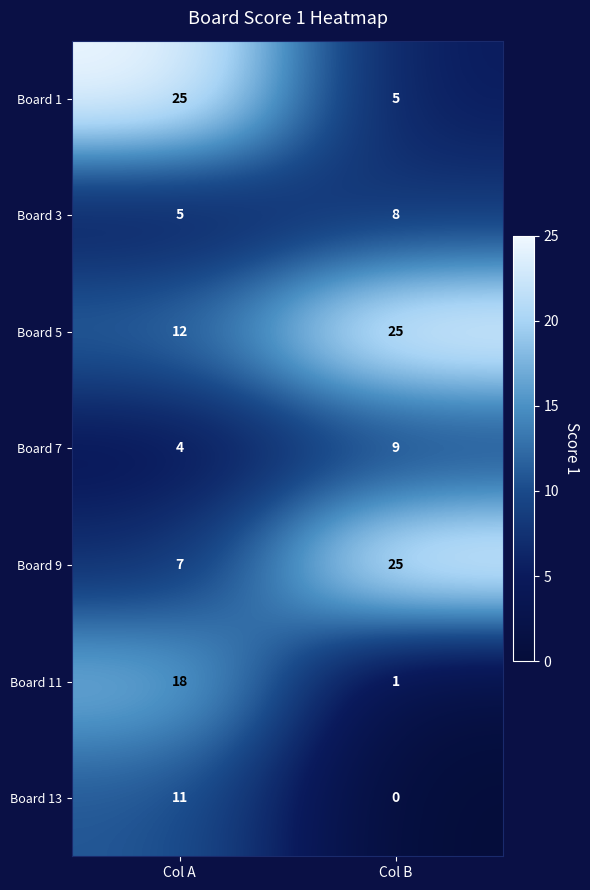

Which series changed the most between Col A and Col B?

Board 1